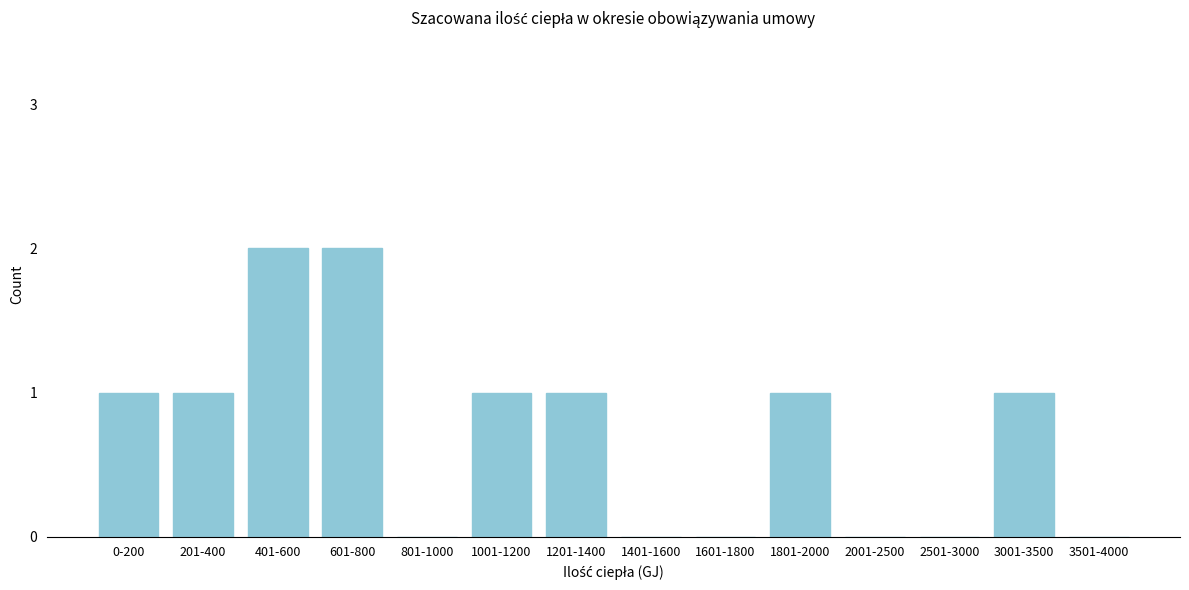

Reading left to right, extract all data points from this chart.

0-200=1	201-400=1	401-600=2	601-800=2	801-1000=0	1001-1200=1	1201-1400=1	1401-1600=0	1601-1800=0	1801-2000=1	2001-2500=0	2501-3000=0	3001-3500=1	3501-4000=0